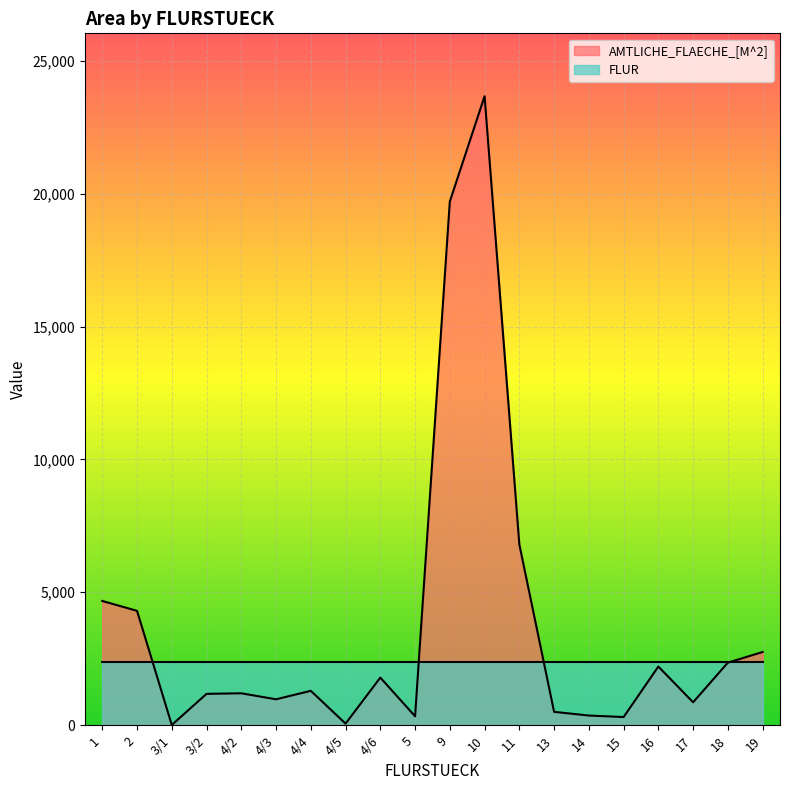

What position from the right is 13?

7